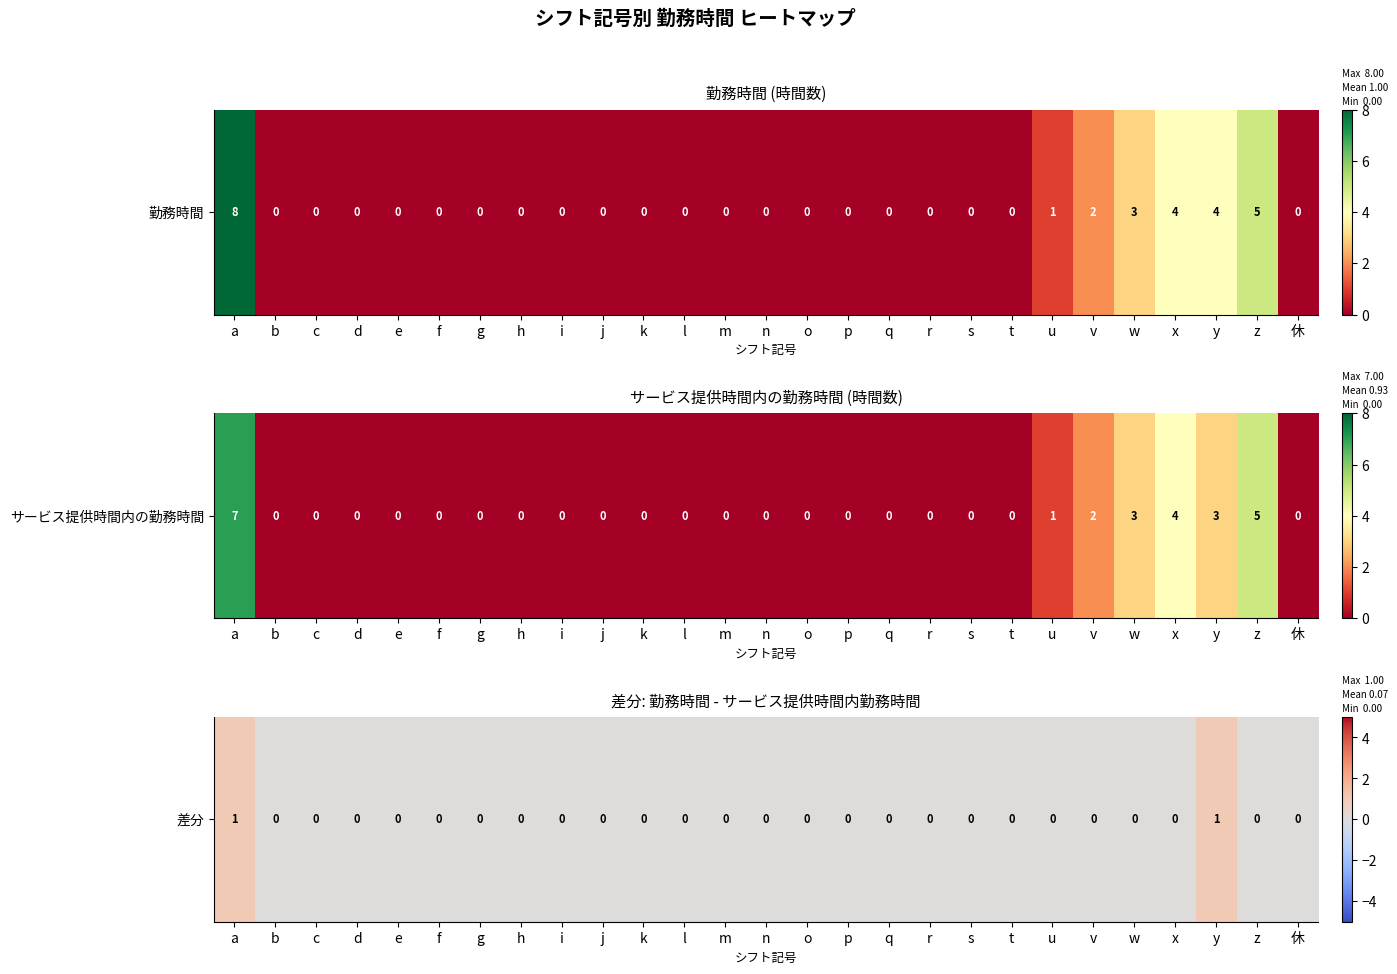

True or false: the data shows 0 at g.

False